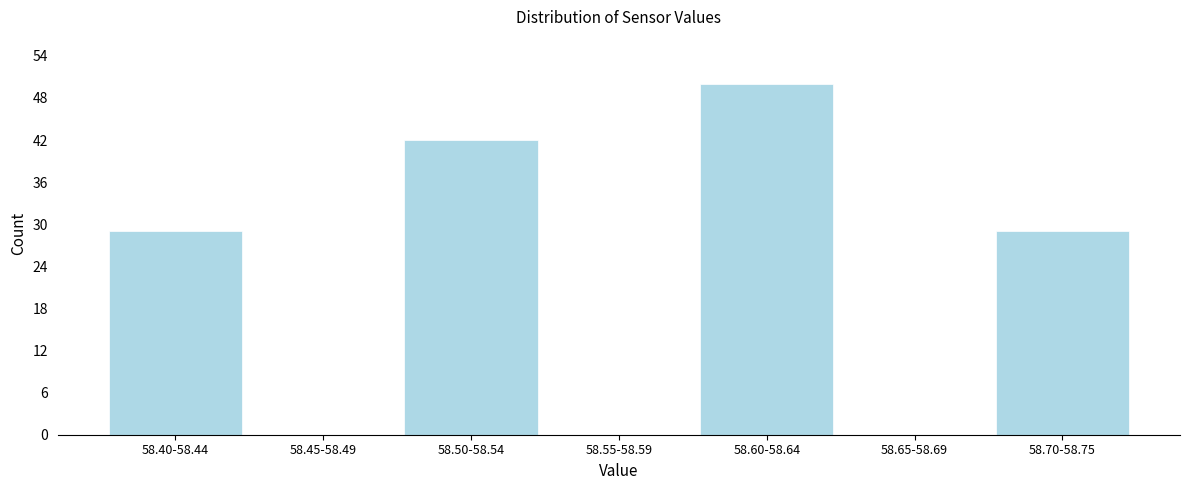

Reading left to right, what are all the values shown in this chart?

58.40-58.44=29	58.45-58.49=0	58.50-58.54=42	58.55-58.59=0	58.60-58.64=50	58.65-58.69=0	58.70-58.75=29